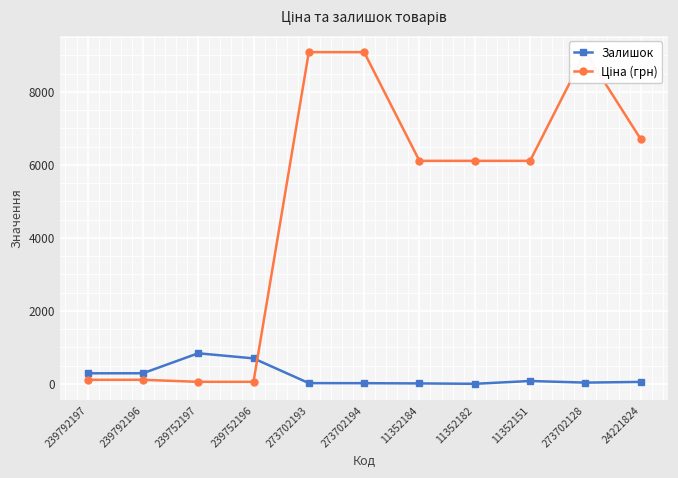

Where is the first local maximum for Залишок?

239752197